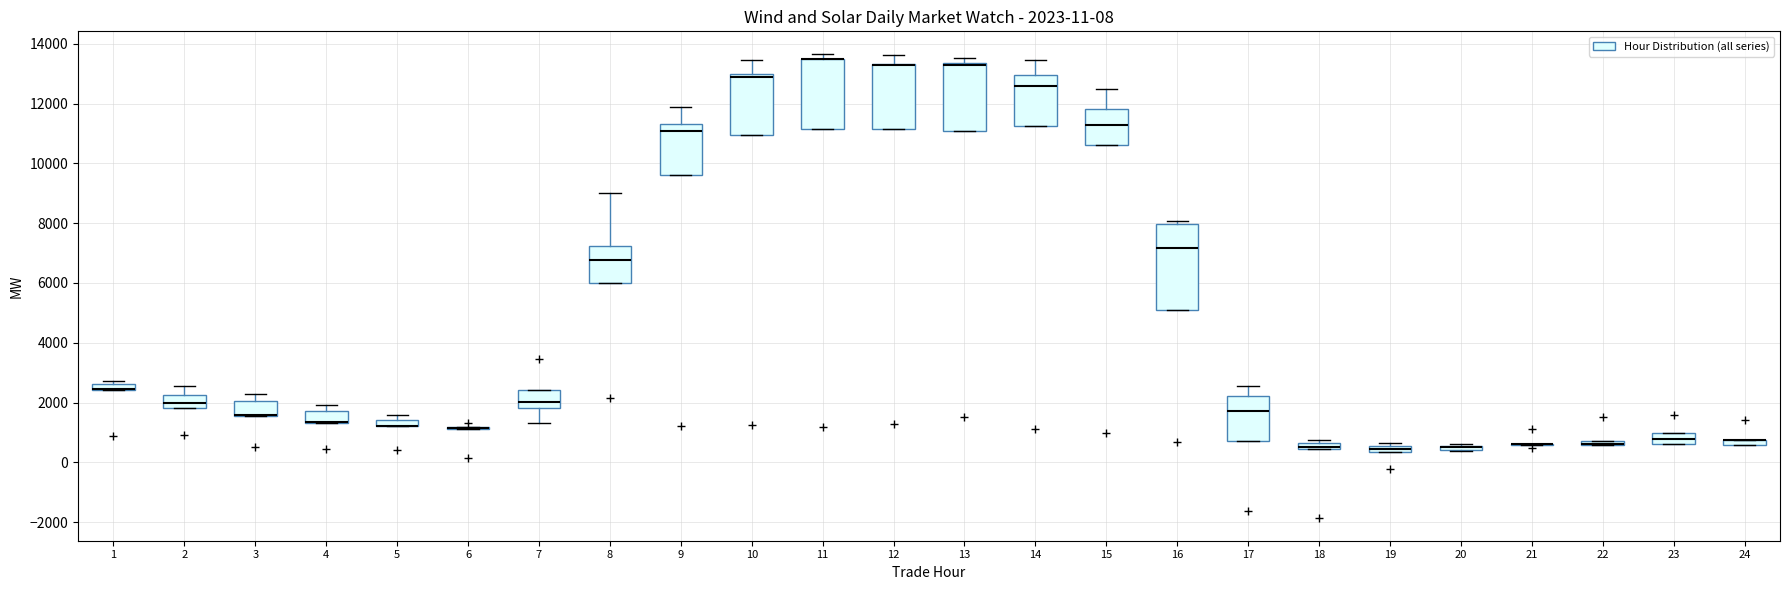

Which box is the tallest, from its lower edge to its upper edge?

16